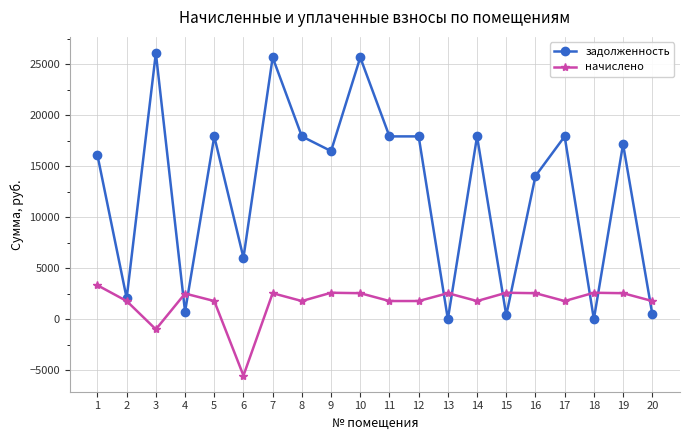

Is this an area chart (filled region under the line)?

No